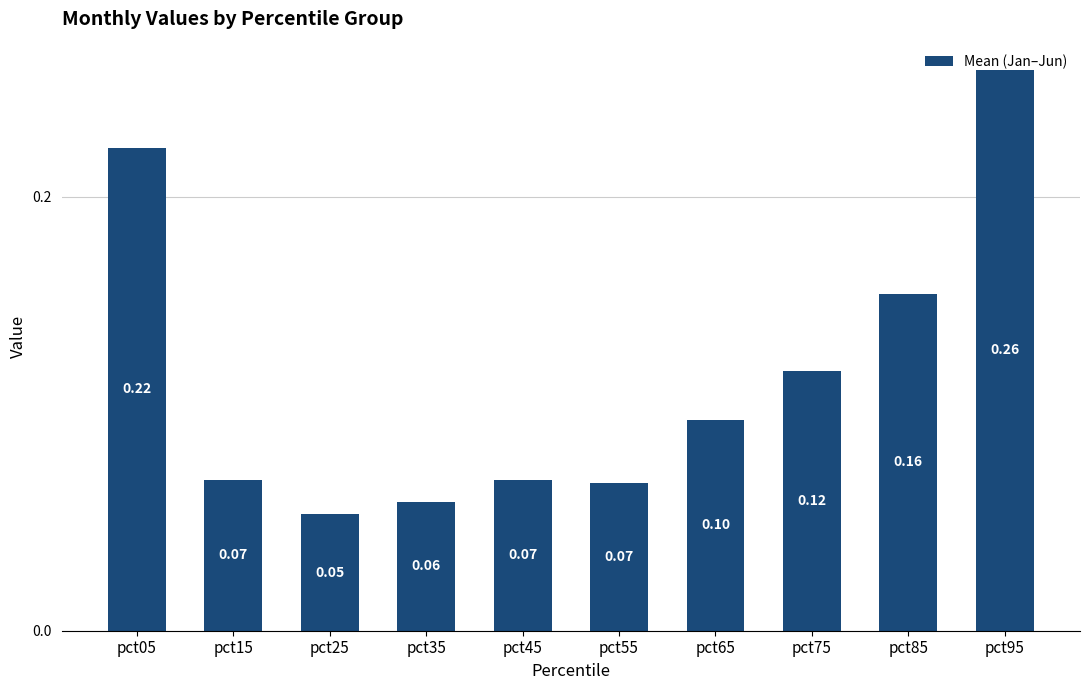

How many series are shown in this chart?

1